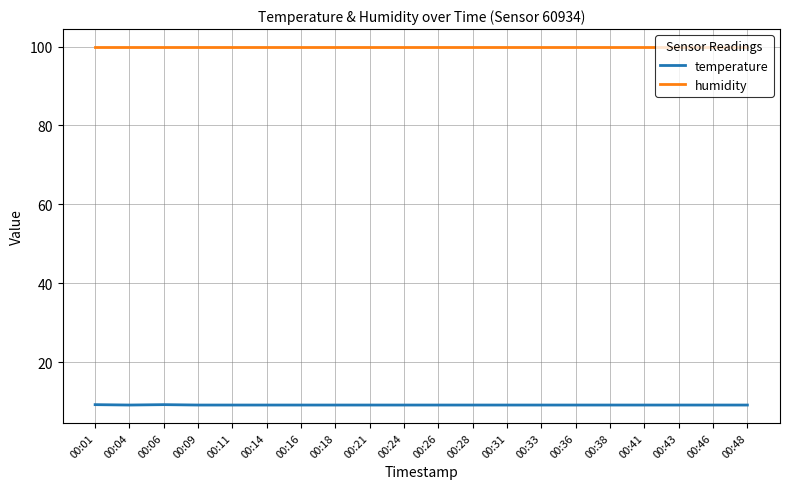

What are all the series names shown in the legend?

temperature, humidity